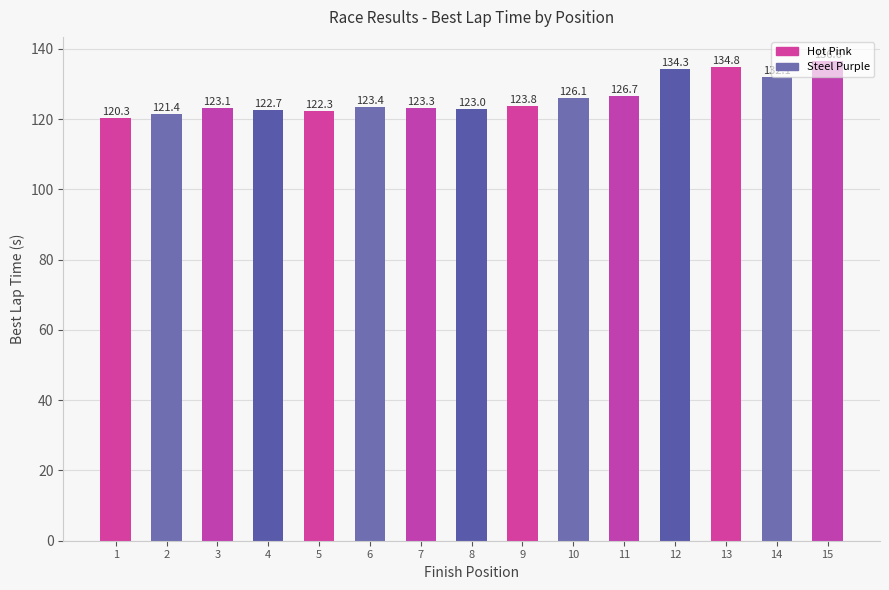

Which has a higher value, 14 or 9?

14